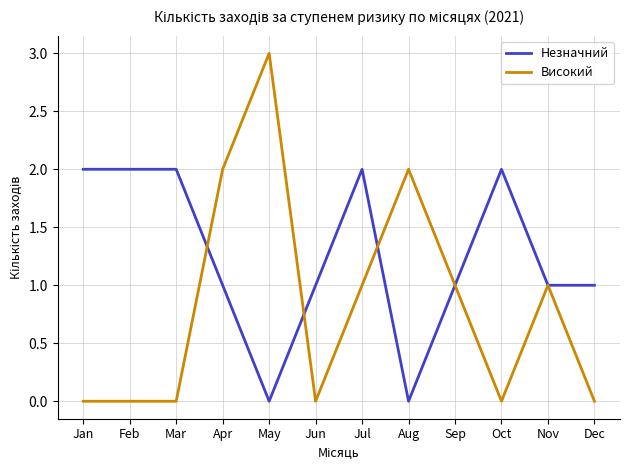

What is the maximum value shown in the chart?

3